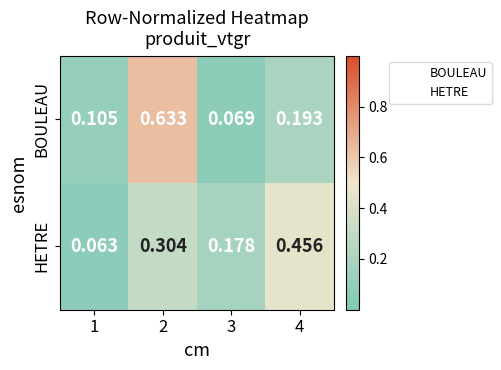

List the series in order of their peak value, highest first.

BOULEAU, HETRE